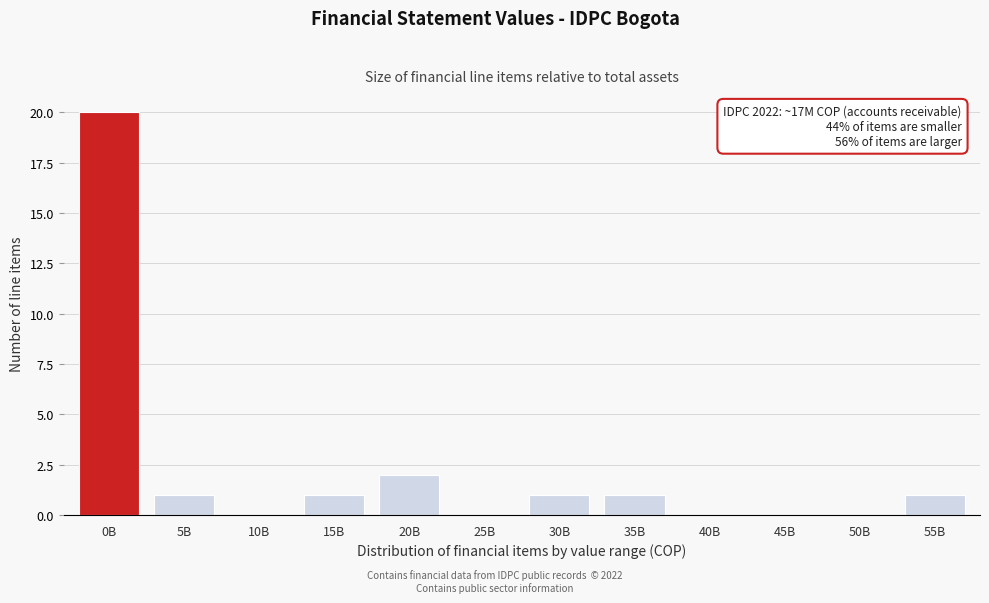

Reading left to right, extract all data points from this chart.

0B=20	5B=1	10B=0	15B=1	20B=2	25B=0	30B=1	35B=1	40B=0	45B=0	50B=0	55B=1